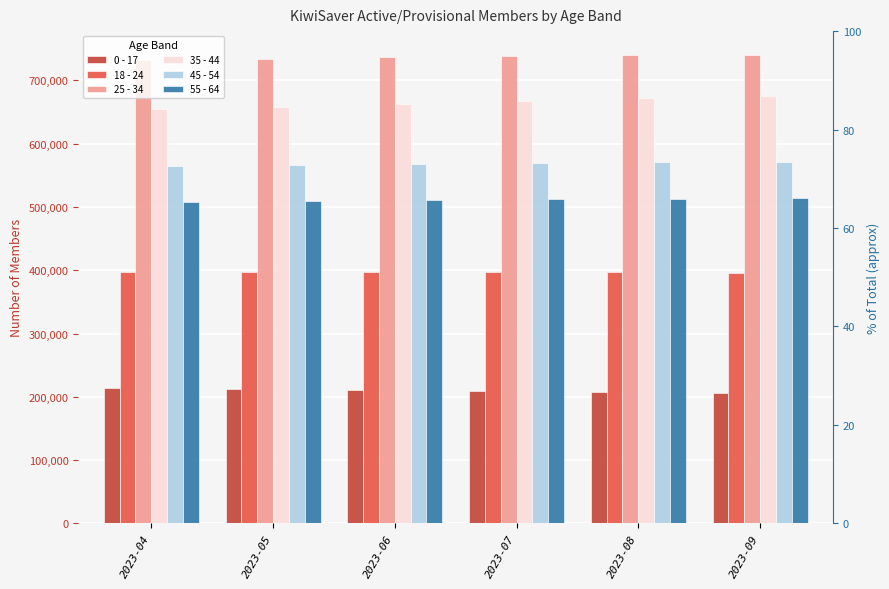

What is the value of the 45 - 54 bar at the 2nd from the left?

566482